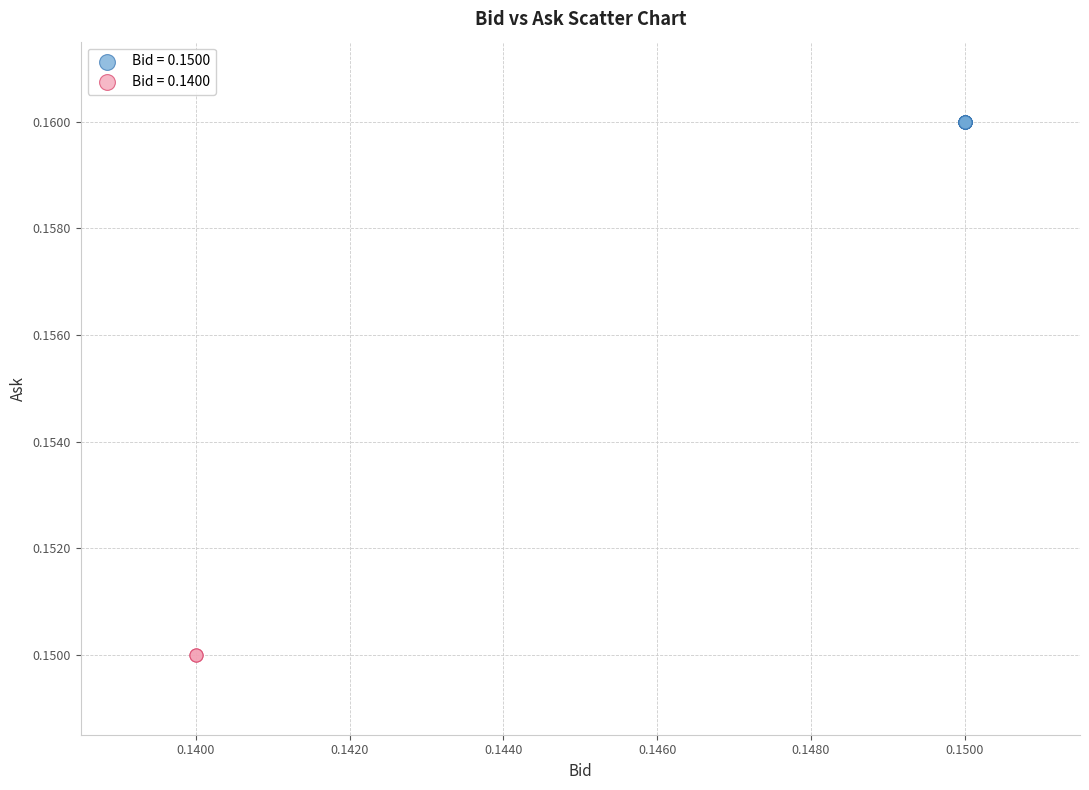

Which series contains the highest Y value?

Bid = 0.1500